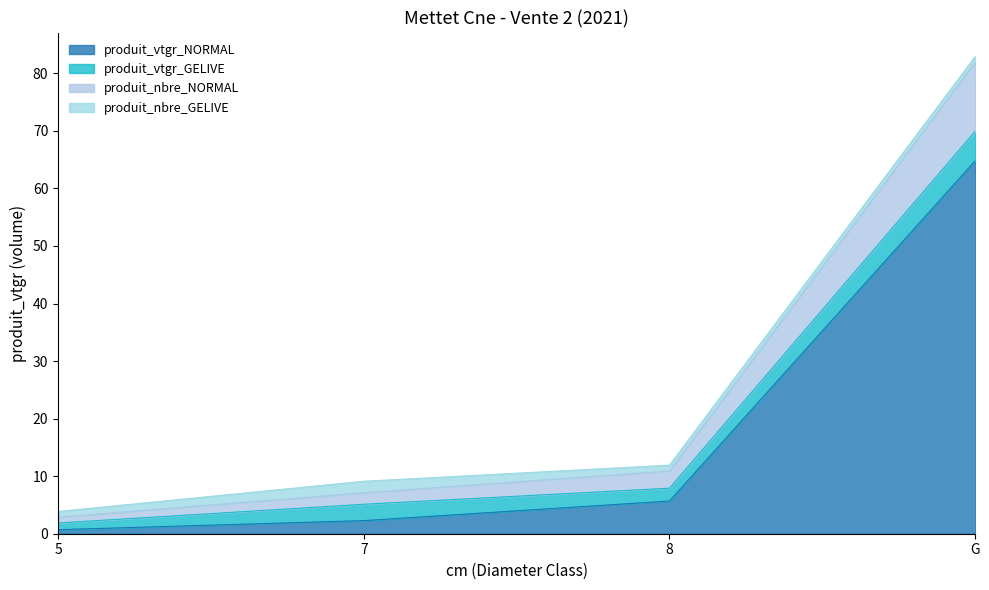

Where is produit_nbre_NORMAL nearest to the value 42?

8